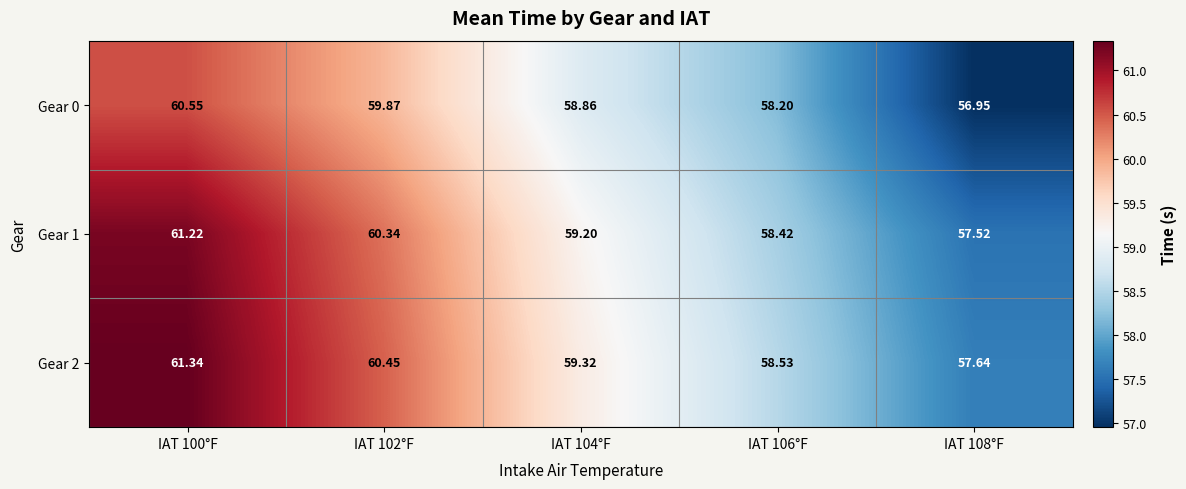

Is the value of Gear 1 at IAT 106°F greater than the value of Gear 0 at IAT 102°F?

No